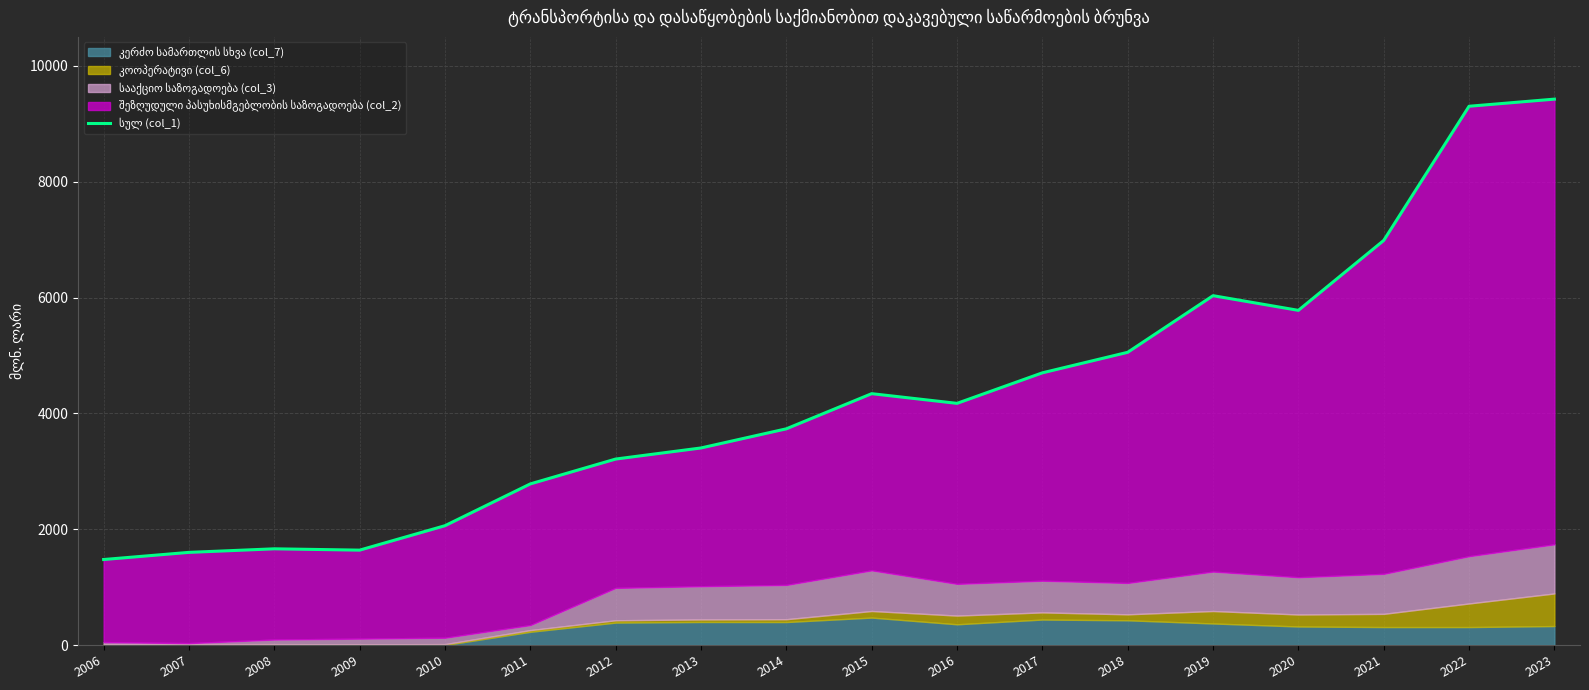

What is the ratio of the value at 2021 to the value at 2013?

2.1